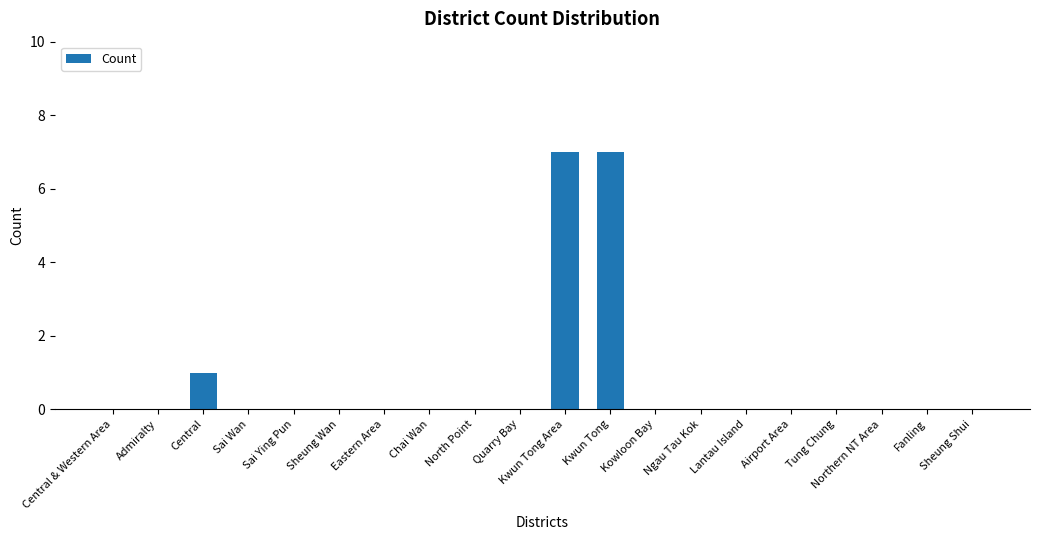

At which label is the value closest to 3?

Central